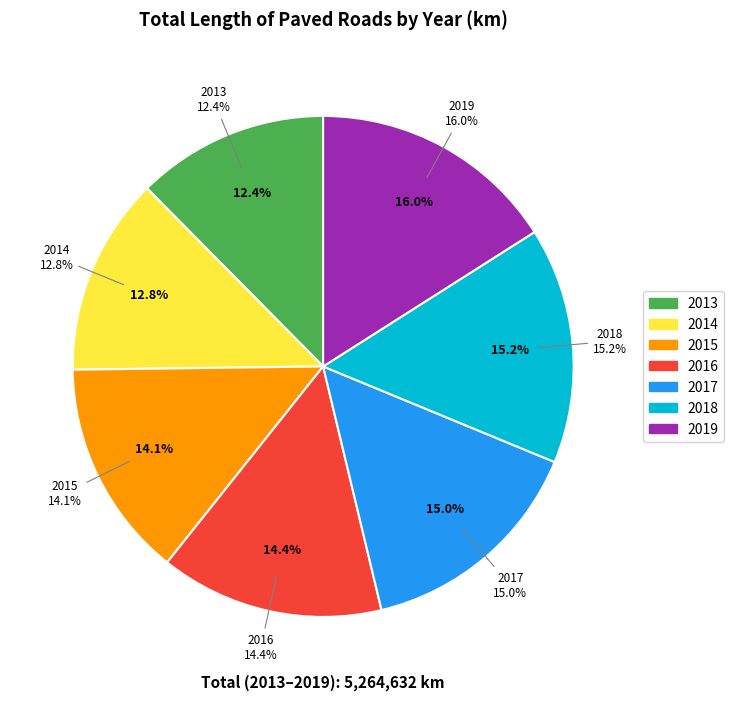

To the nearest percent, what percentage of the pie is 2018?

15%